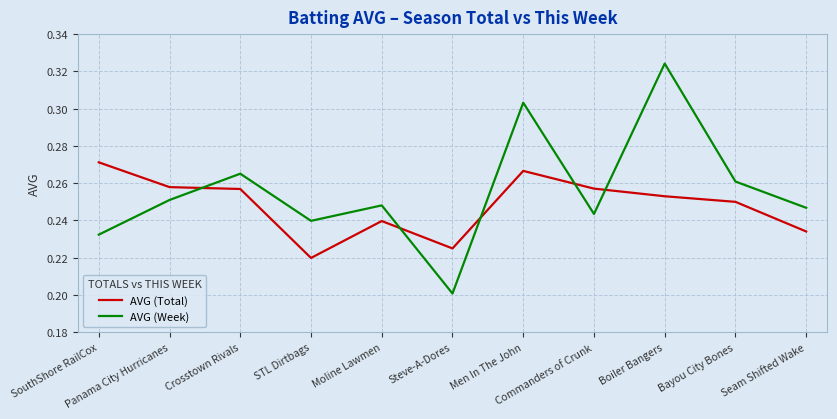

How many lines are shown in the chart?

2